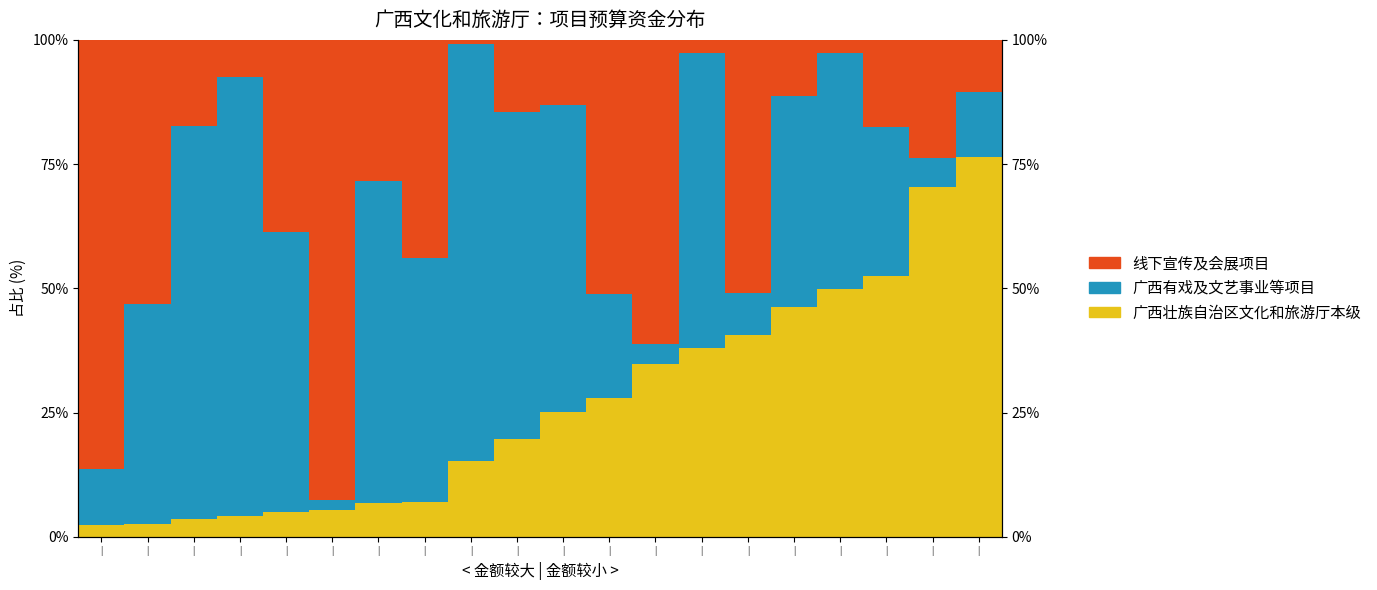

Which category has the highest value across all series?

|